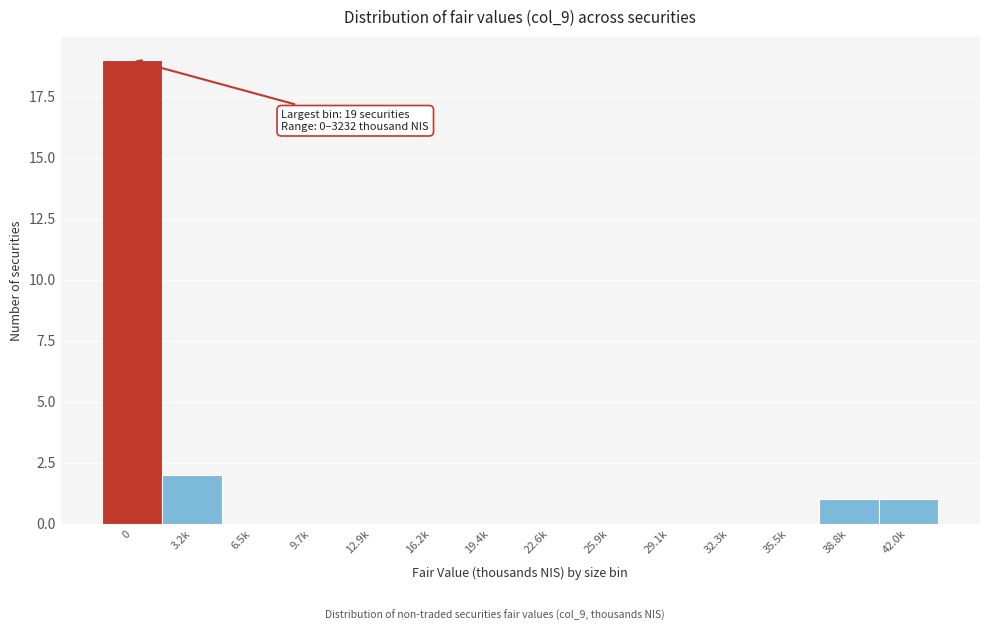

Reading left to right, list all the values displayed in this chart.

0=19	3.2k=2	6.5k=0	9.7k=0	12.9k=0	16.2k=0	19.4k=0	22.6k=0	25.9k=0	29.1k=0	32.3k=0	35.5k=0	38.8k=1	42.0k=1